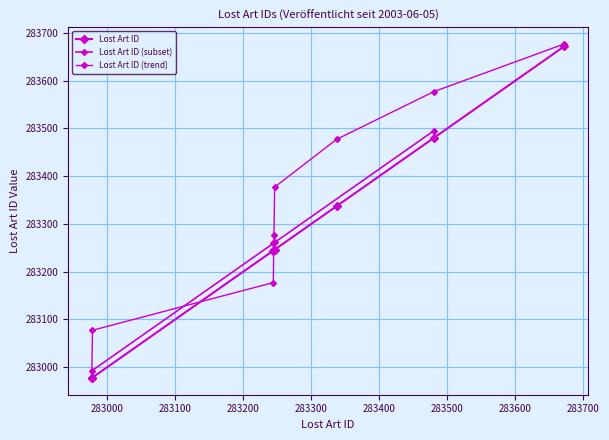

What is the average value?

283272